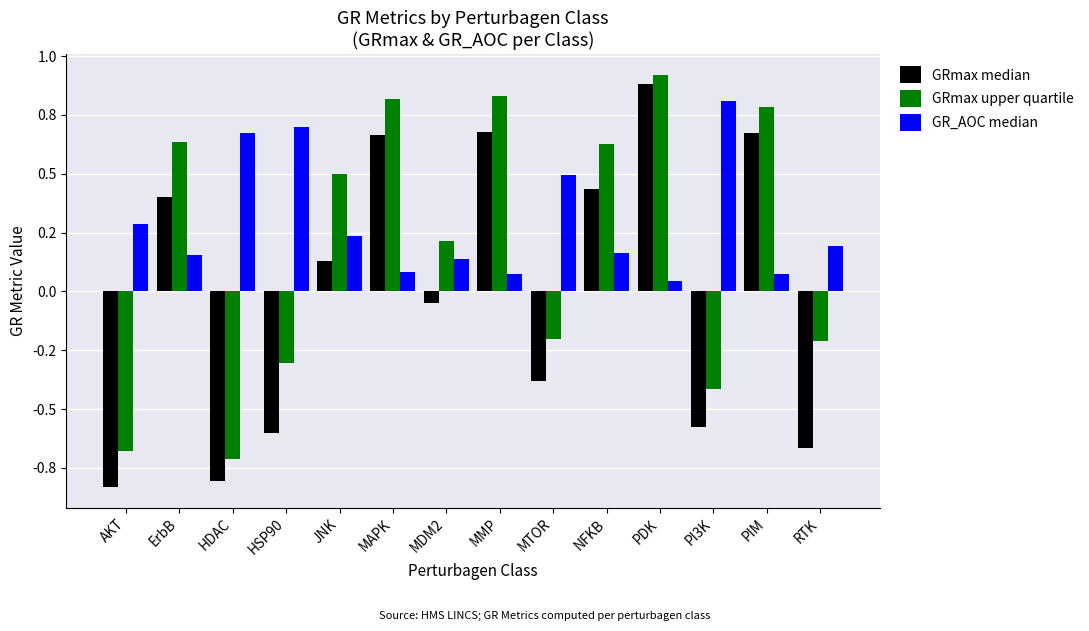

Are the bars horizontal?

No